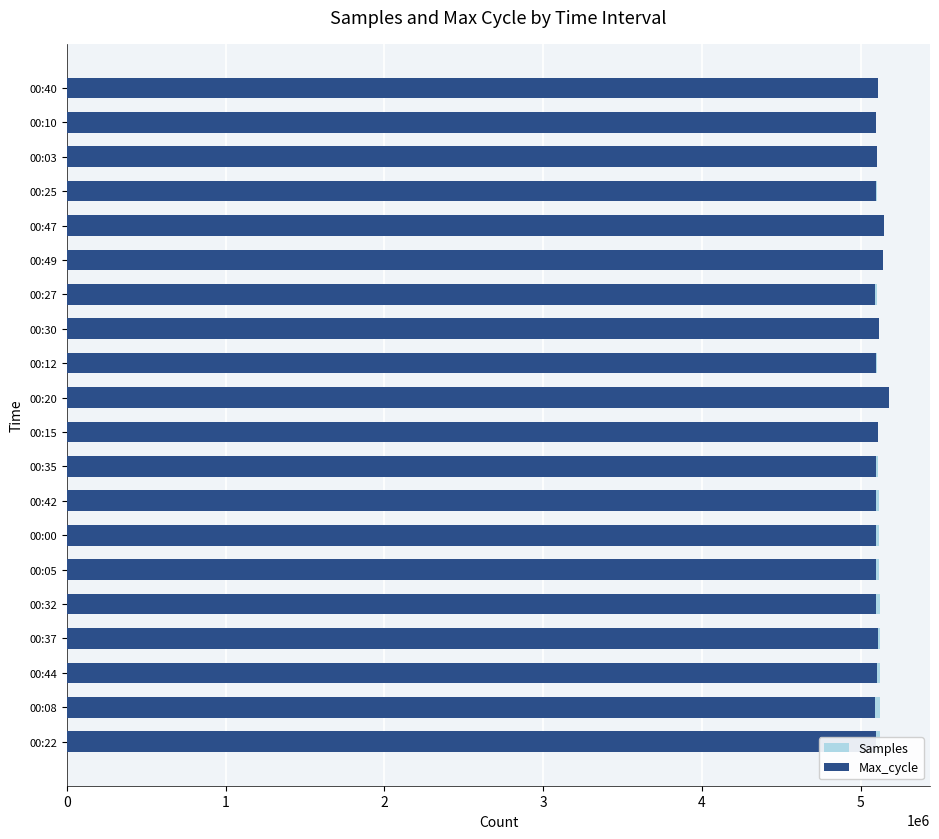

What are all the series names shown in the legend?

Samples, Max_cycle